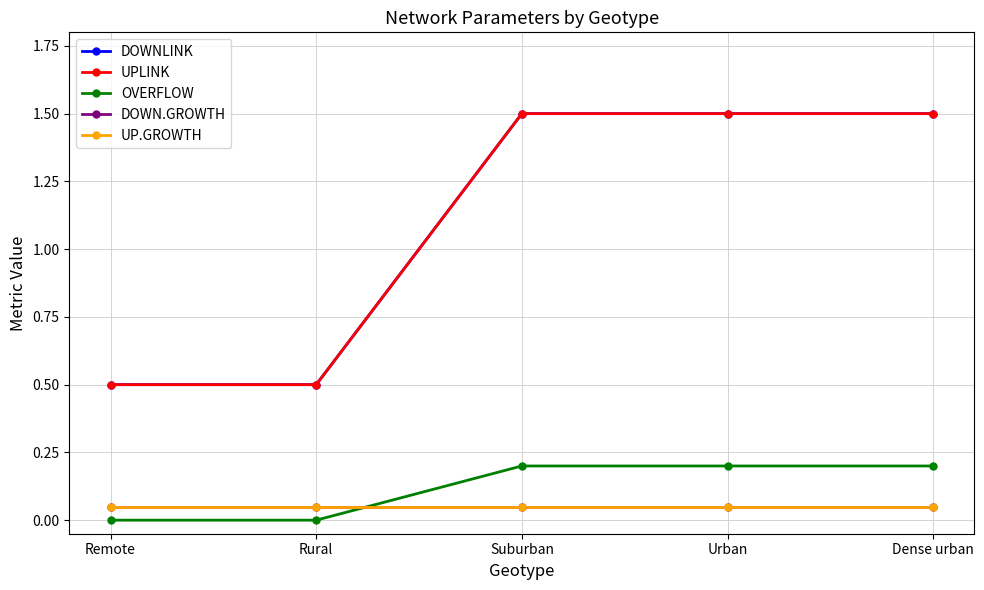

Does the chart have visible grid lines?

Yes